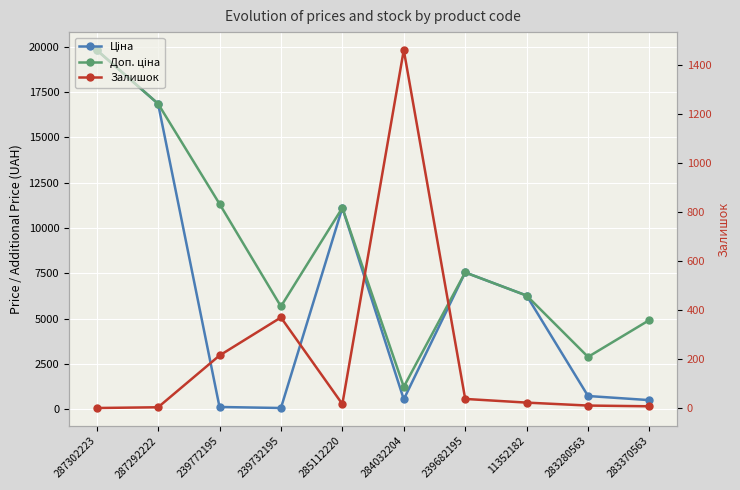

Reading left to right, list all the values displayed in this chart.

Ціна: 19831.1	16863.2	113.3	56.7	11113.6	535.4	7545.9	6266.7	719.6	491.7
Доп. ціна: 19831.1	16863.2	11334.0	5667.0	11113.6	1227.2	7545.9	6266.7	2878.5	4917.4
Залишок: 1.0	4.0	215.0	370.0	17.0	1460.0	38.0	23.0	11.0	8.0